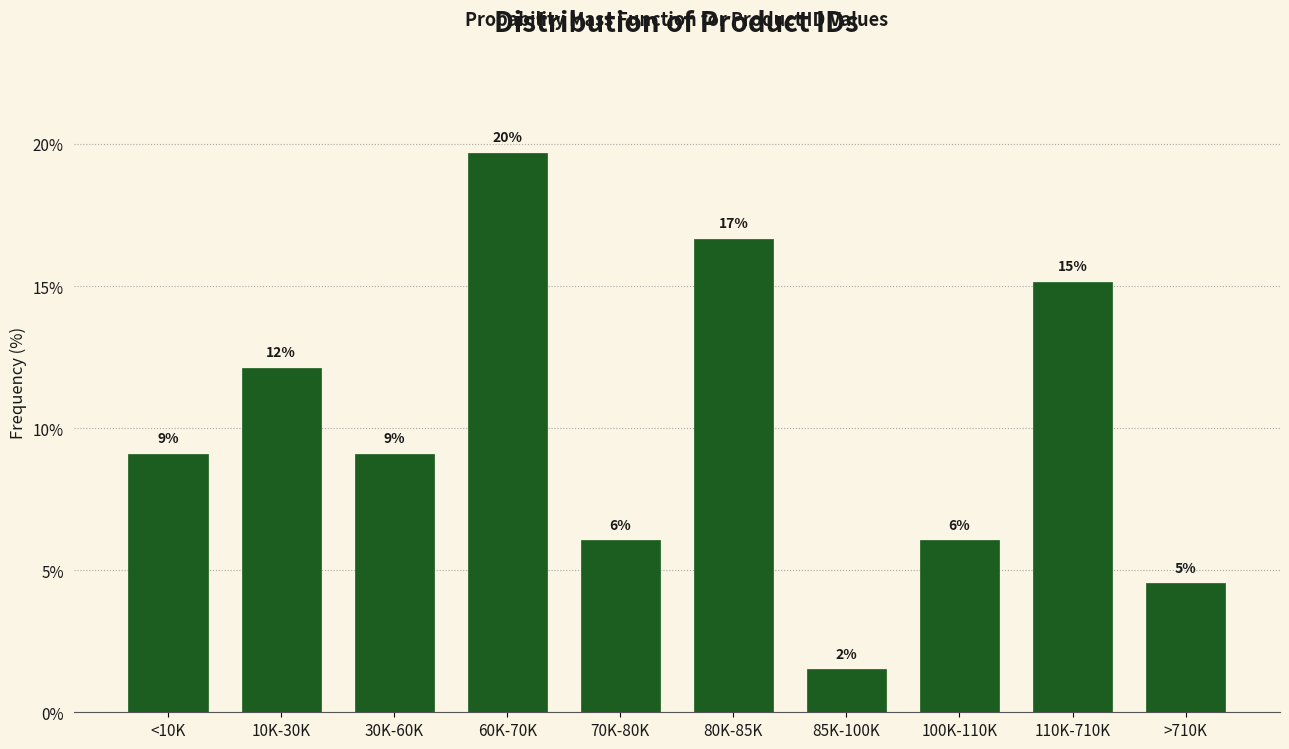

Does the chart contain any negative values?

No